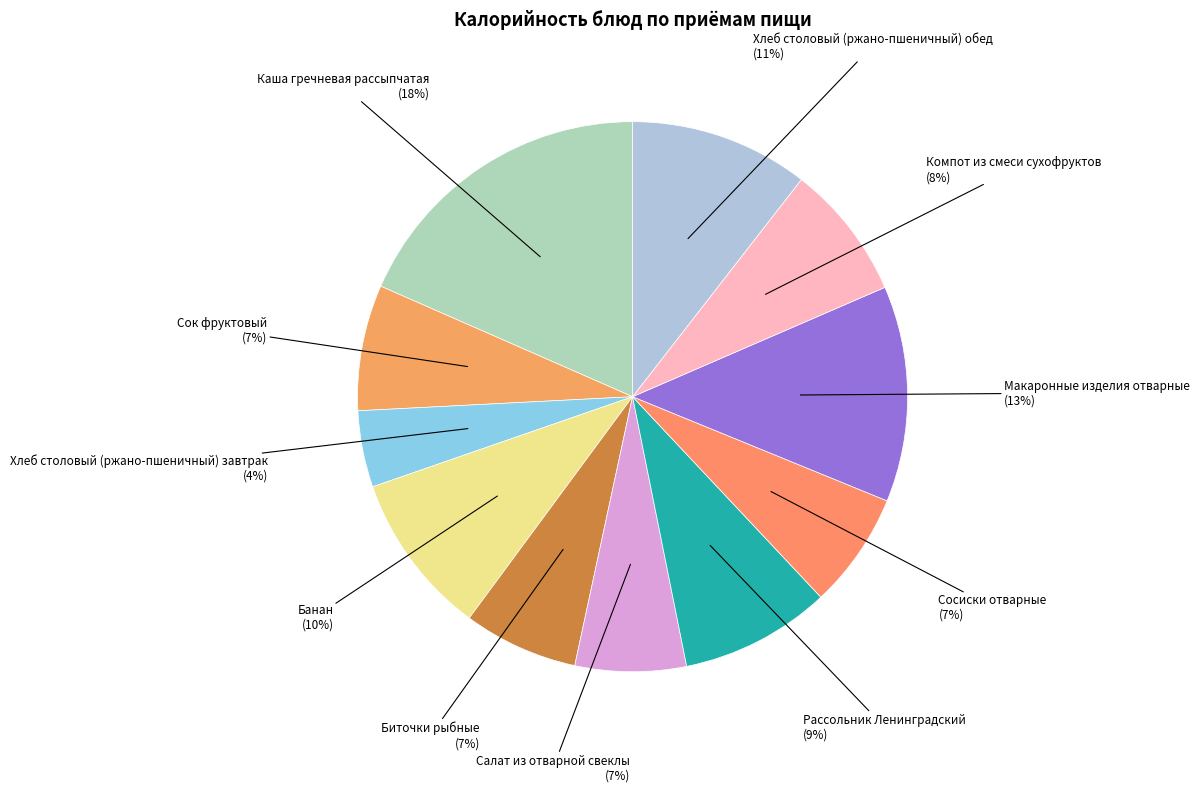

How many segments does this pie chart have?

11